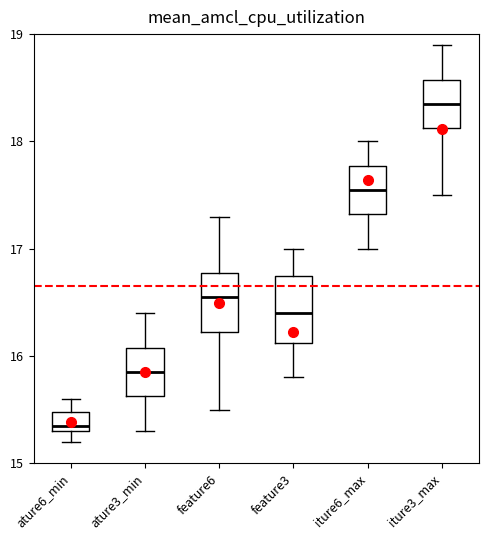

Reading left to right, transcribe this box plot: for each box, give where its median line is, the range the box spans, and where its two whiskers end, as read against the y-axis. The values are not printed on the chart, so give them approximately, as read against the axis.

ature6_min: median 15.4, box 15.3 to 15.5, whiskers 15.2 to 15.6
ature3_min: median 15.9, box 15.6 to 16.1, whiskers 15.3 to 16.4
feature6: median 16.6, box 16.2 to 16.8, whiskers 15.5 to 17.3
feature3: median 16.4, box 16.1 to 16.8, whiskers 15.8 to 17.0
iture6_max: median 17.6, box 17.3 to 17.8, whiskers 17.0 to 18.0
iture3_max: median 18.4, box 18.1 to 18.6, whiskers 17.5 to 18.9